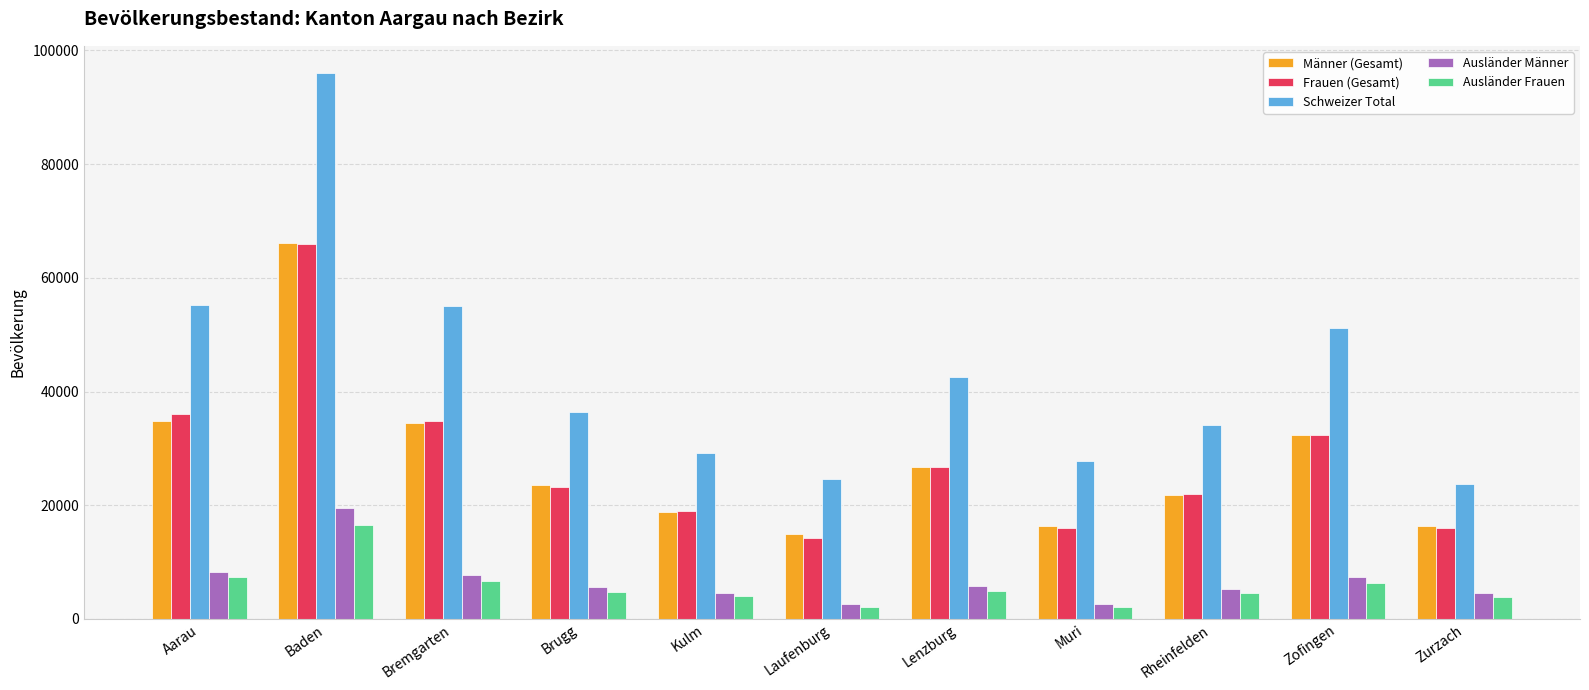

Which series has the largest range (max minus min)?

Schweizer Total